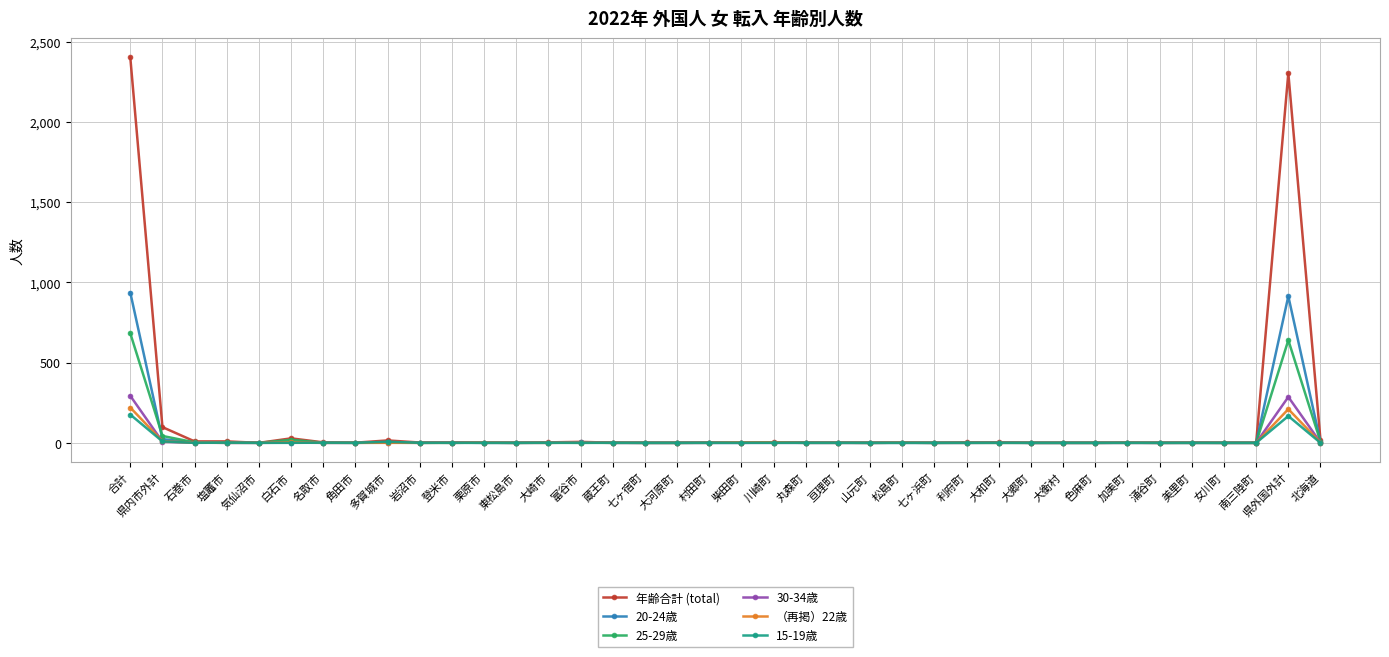

Which series has the widest spread of values?

年齢合計 (total)